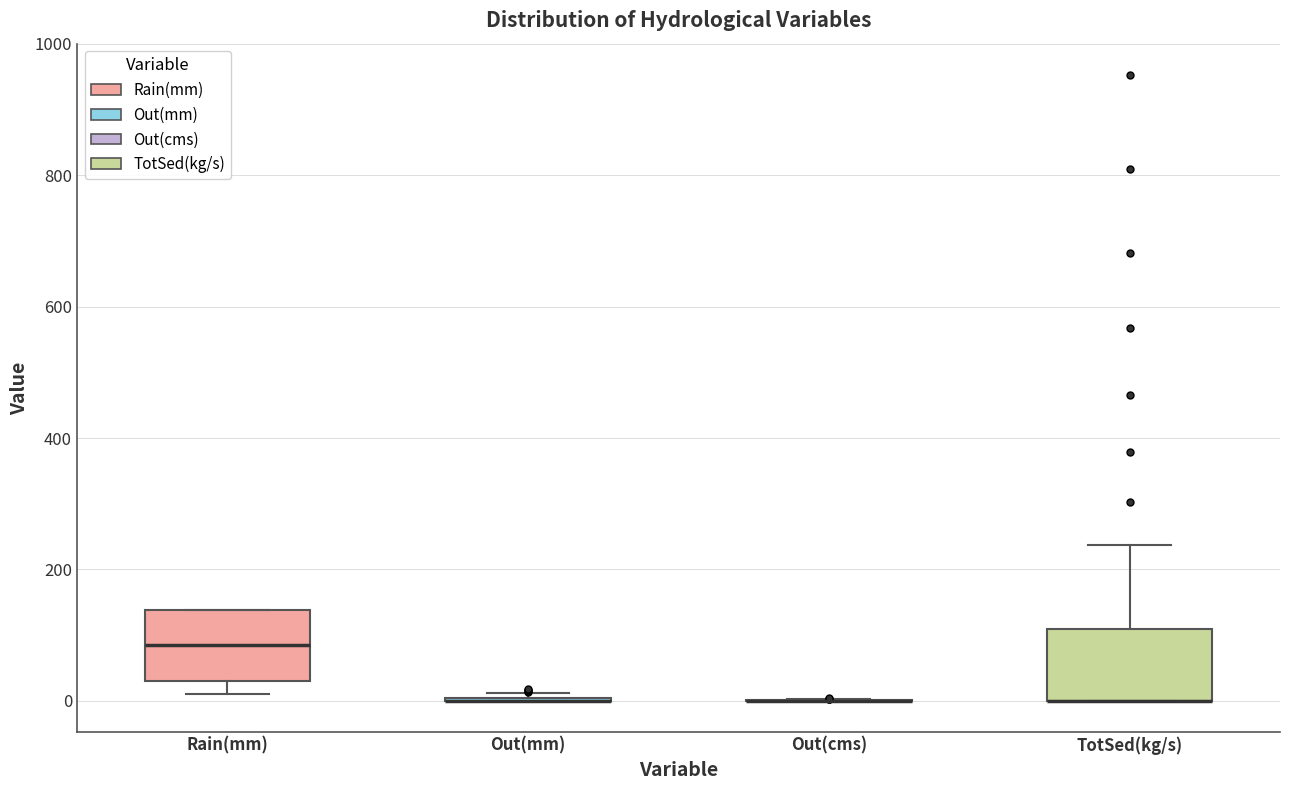

Reading left to right, transcribe this box plot: for each box, give where its median line is, the range the box spans, and where its two whiskers end, as read against the y-axis. The values are not printed on the chart, so give them approximately, as read against the axis.

Rain(mm): median 80, box 40 to 140, whiskers 20 to 140
Out(mm): box collapsed to a line at 0, whiskers 0 to 20
Out(cms): box collapsed to a line at 0, whiskers 0 to 0
TotSed(kg/s): median 0 (drawn on the box's lower edge), box 0 to 100, whiskers 0 to 240